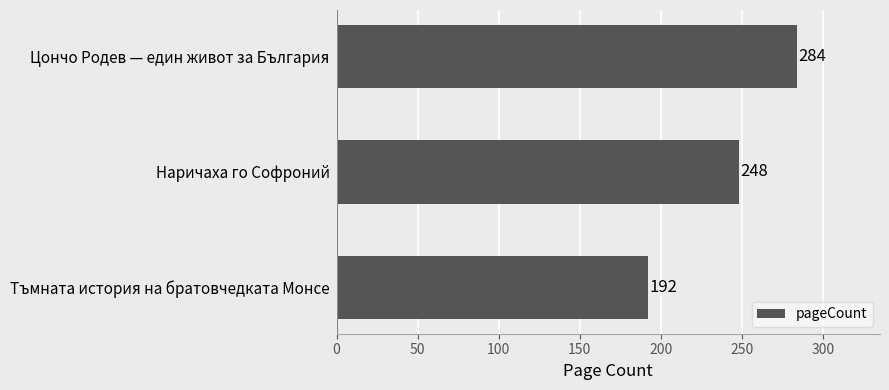

Rank the categories by value from highest to lowest.

Цончо Родев — един живот за България, Наричаха го Софроний, Тъмната история на братовчедката Монсе